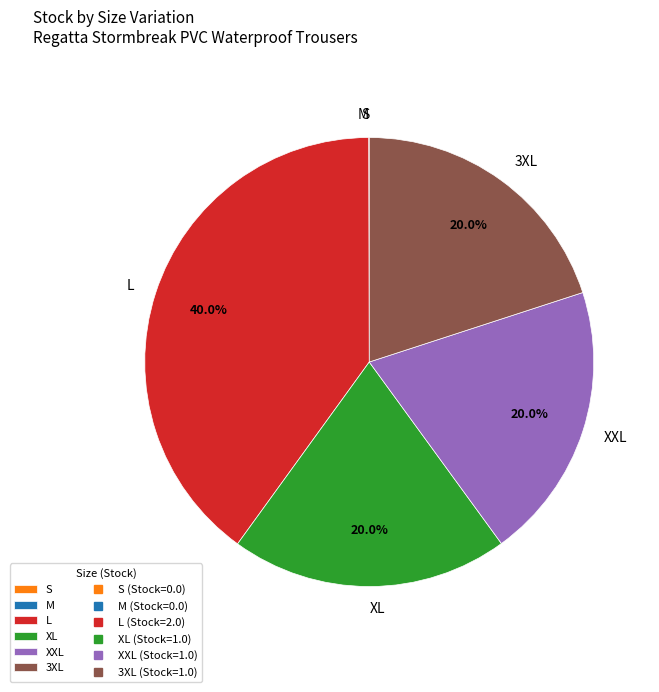

What percentage is the XXL slice, to the nearest percent?

20%